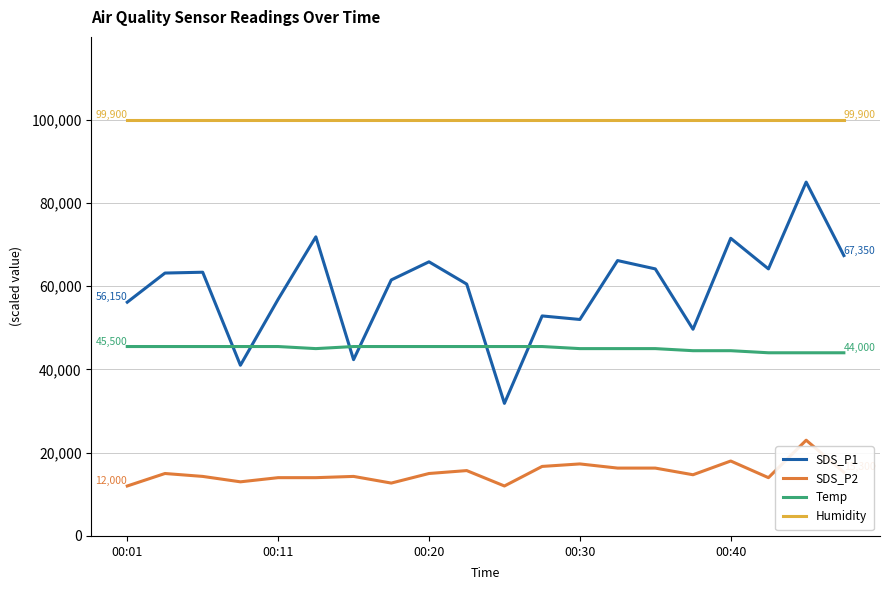

Rank the series by their average value, from highest to lowest.

Humidity, SDS_P1, Temp, SDS_P2